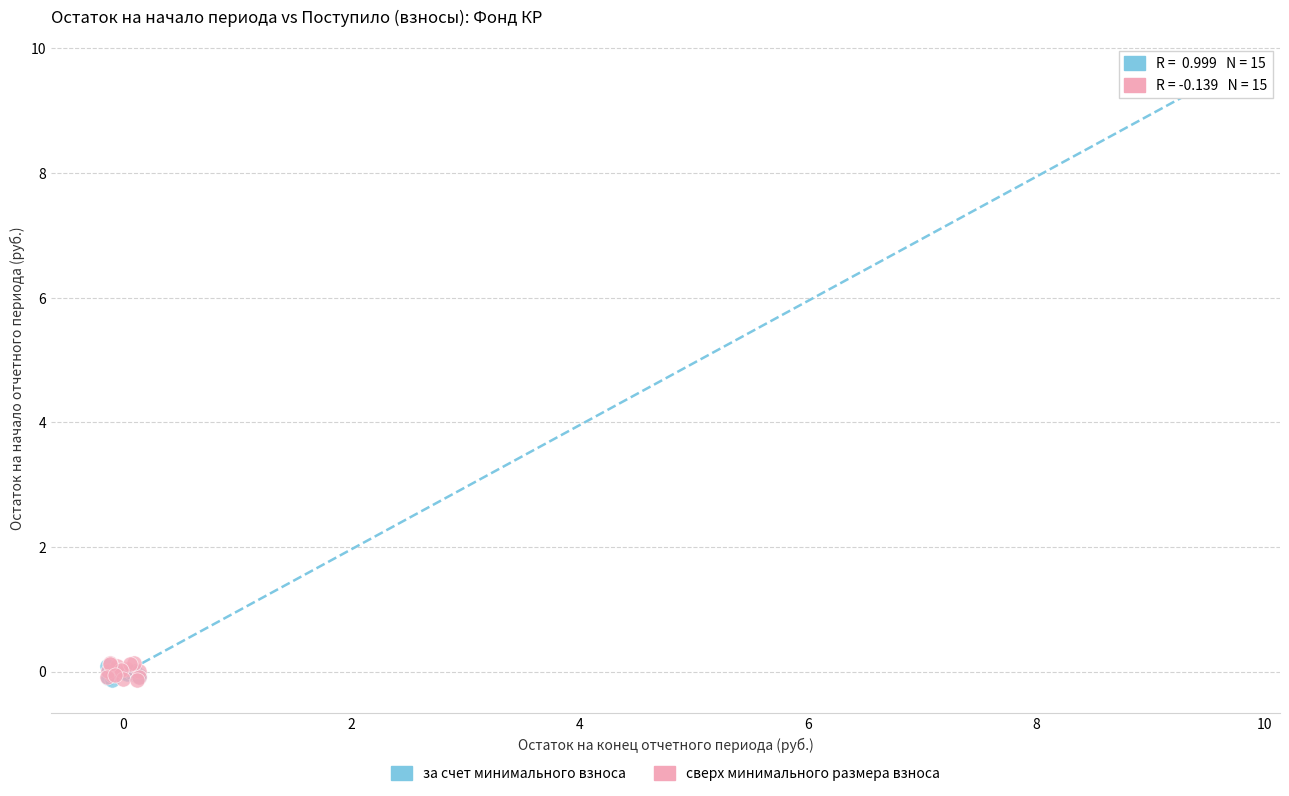

Which series reaches the maximum Y coordinate?

за счет минимального взноса